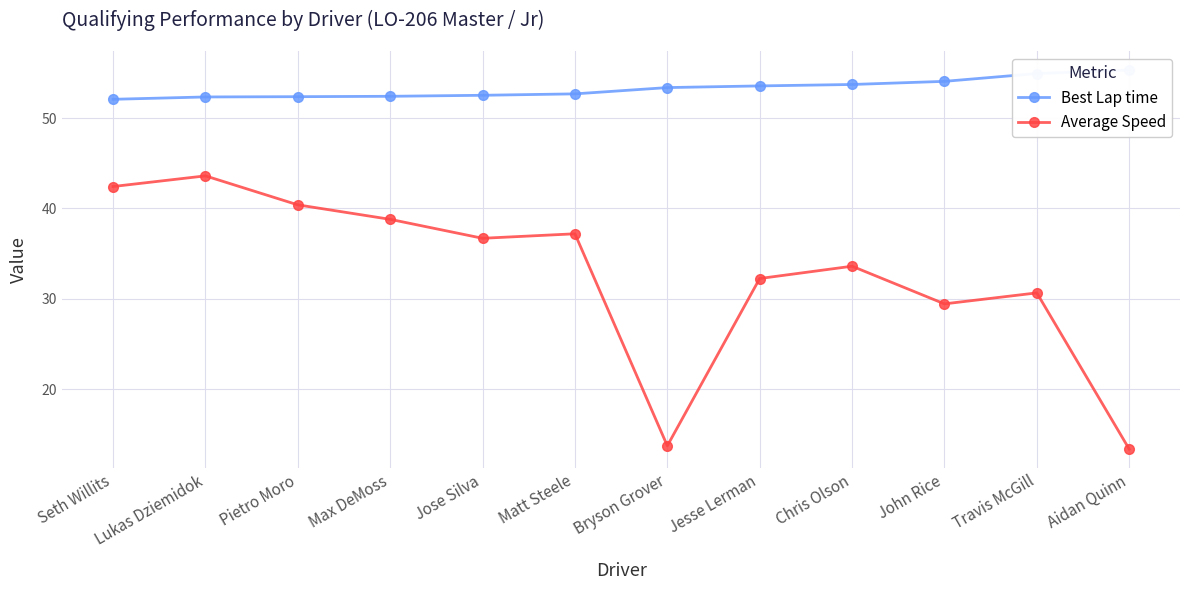

Which series has the widest spread of values?

Average Speed